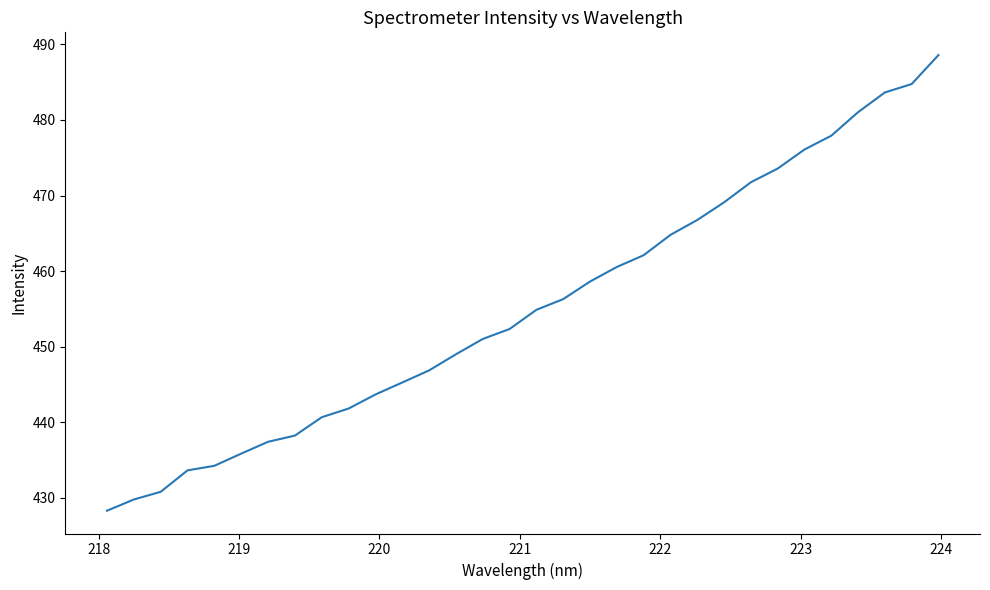

What is the minimum value shown in the chart?

428.3